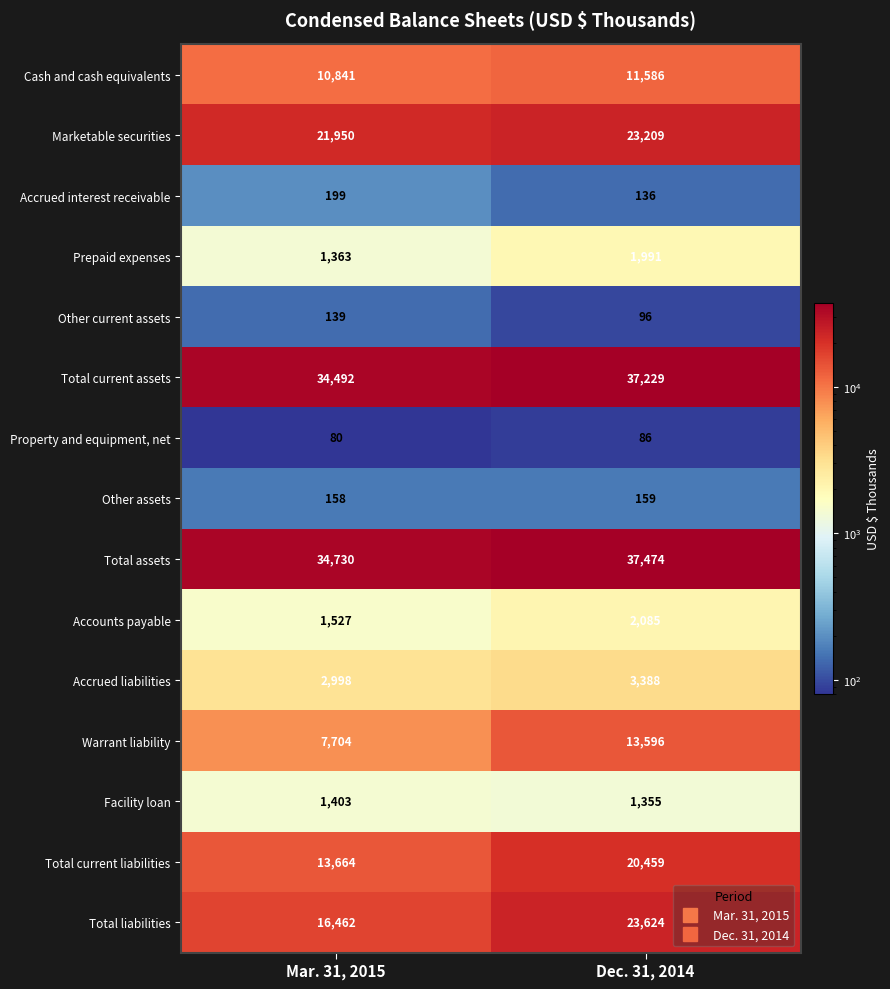

List the labels in order of Marketable securities value, smallest first.

Mar. 31, 2015, Dec. 31, 2014